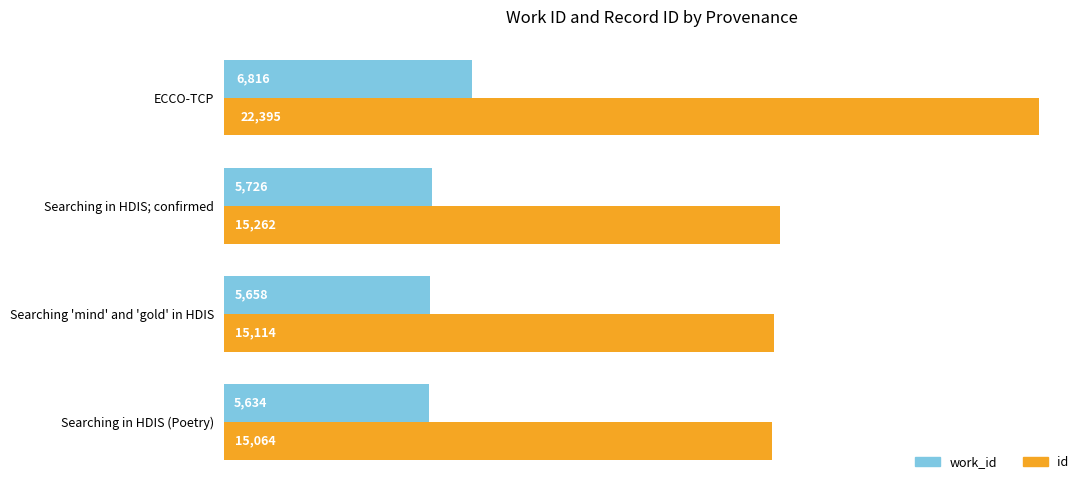

Where is work_id nearest to the value 6225?

Searching in HDIS; confirmed